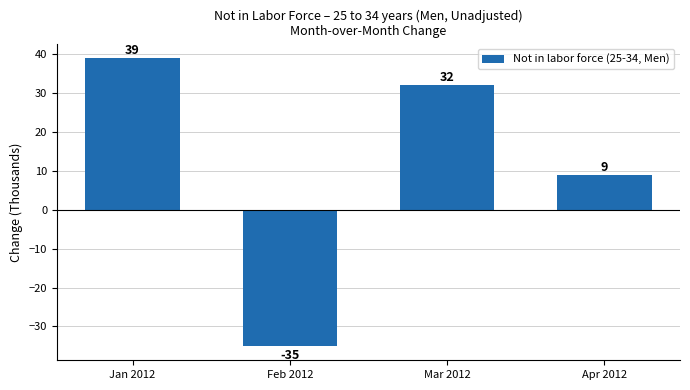

What is the sum of all values?

45